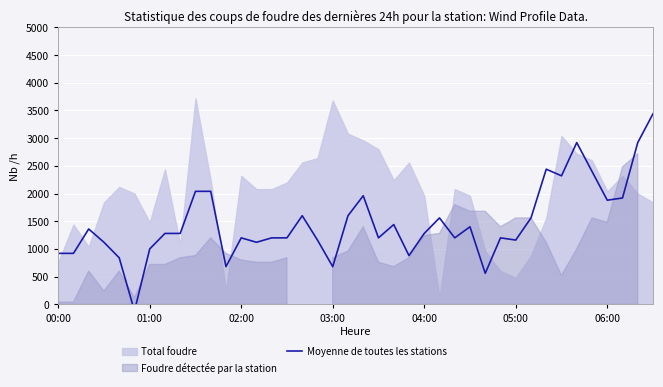

The value at 25 is 2400.0. True or false?

False